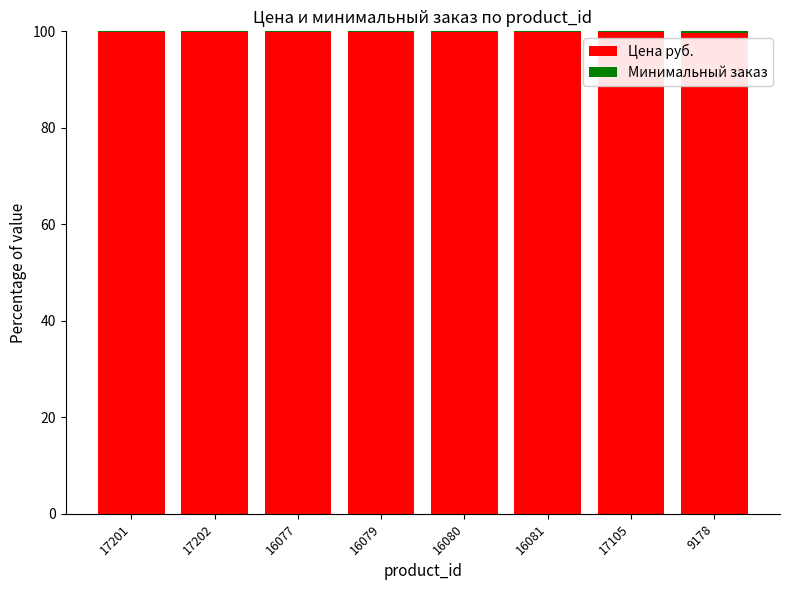

The Цена руб. series shows 162.6 at 17202. True or false?

False